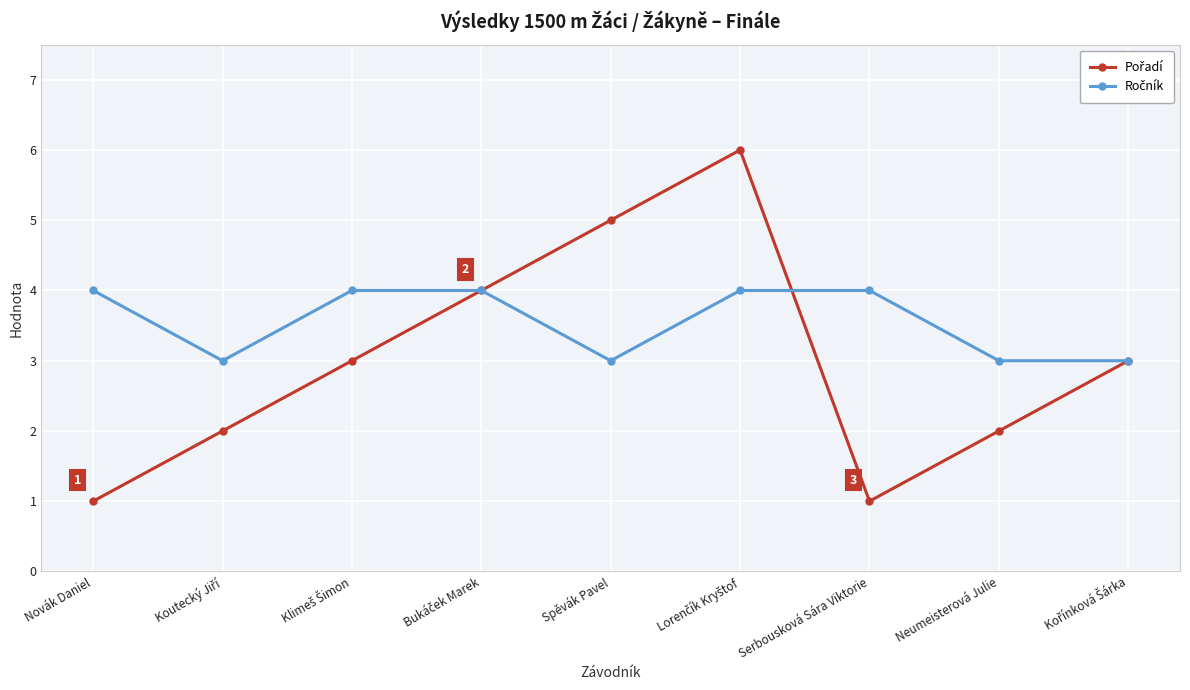

What is the label of the 5th point from the left?

Spěvák Pavel